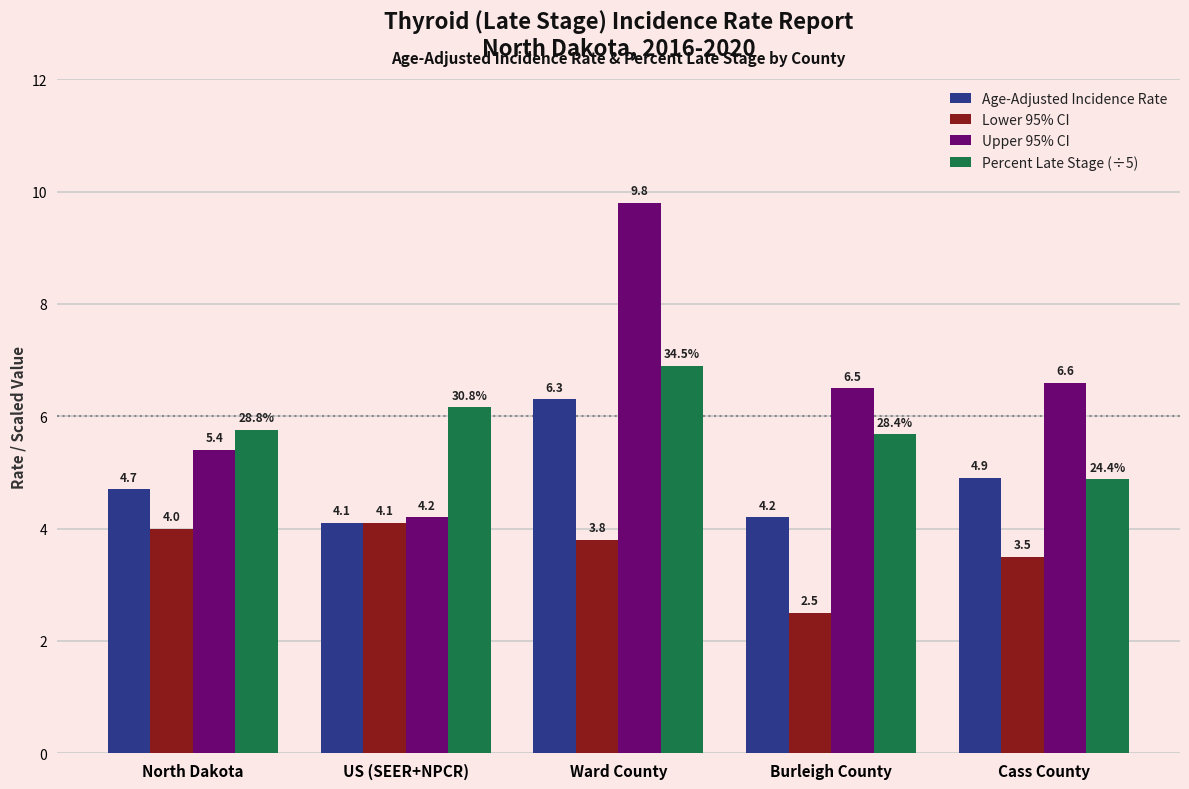

The Upper 95% CI series shows 5.4 at North Dakota. True or false?

True